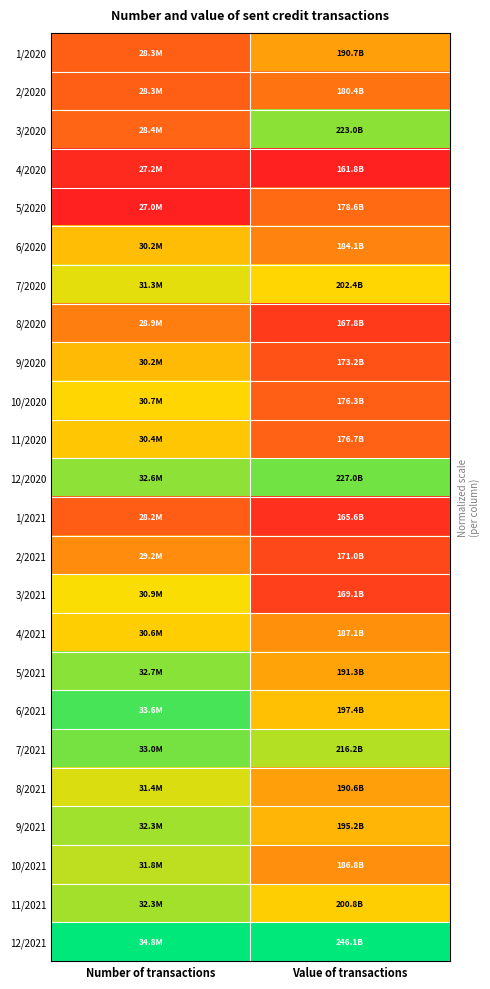

Reading left to right, extract all data points from this chart.

1/2020: Number of transactions=0.2	Value of transactions=0.3
2/2020: Number of transactions=0.2	Value of transactions=0.2
3/2020: Number of transactions=0.2	Value of transactions=0.7
4/2020: Number of transactions=0.0	Value of transactions=0.0
5/2020: Number of transactions=0.0	Value of transactions=0.2
6/2020: Number of transactions=0.4	Value of transactions=0.3
7/2020: Number of transactions=0.6	Value of transactions=0.5
8/2020: Number of transactions=0.3	Value of transactions=0.1
9/2020: Number of transactions=0.4	Value of transactions=0.1
10/2020: Number of transactions=0.5	Value of transactions=0.2
11/2020: Number of transactions=0.4	Value of transactions=0.2
12/2020: Number of transactions=0.7	Value of transactions=0.8
1/2021: Number of transactions=0.2	Value of transactions=0.0
2/2021: Number of transactions=0.3	Value of transactions=0.1
3/2021: Number of transactions=0.5	Value of transactions=0.1
4/2021: Number of transactions=0.5	Value of transactions=0.3
5/2021: Number of transactions=0.7	Value of transactions=0.3
6/2021: Number of transactions=0.9	Value of transactions=0.4
7/2021: Number of transactions=0.8	Value of transactions=0.6
8/2021: Number of transactions=0.6	Value of transactions=0.3
9/2021: Number of transactions=0.7	Value of transactions=0.4
10/2021: Number of transactions=0.6	Value of transactions=0.3
11/2021: Number of transactions=0.7	Value of transactions=0.5
12/2021: Number of transactions=1.0	Value of transactions=1.0